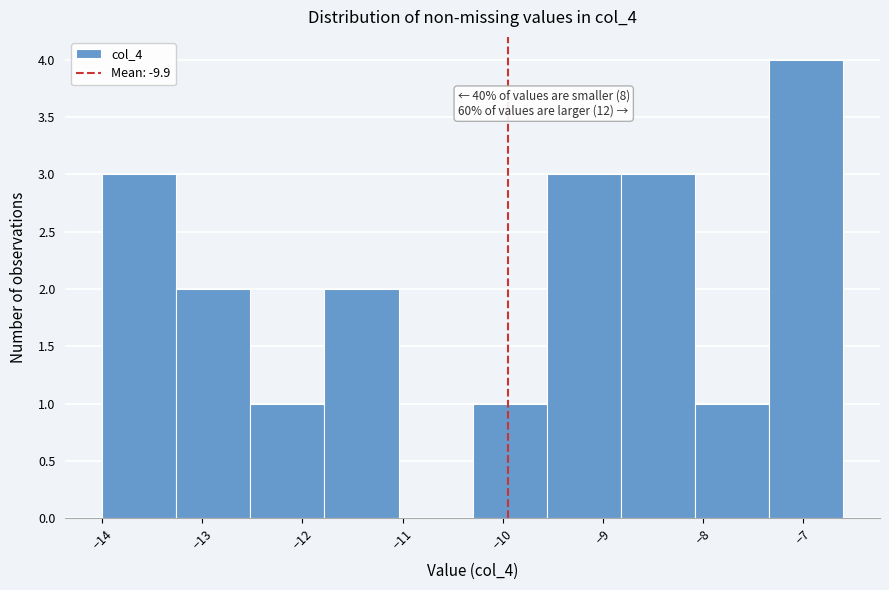

Over which range of the x-axis is the bar tallest?

-7.34 to -6.60